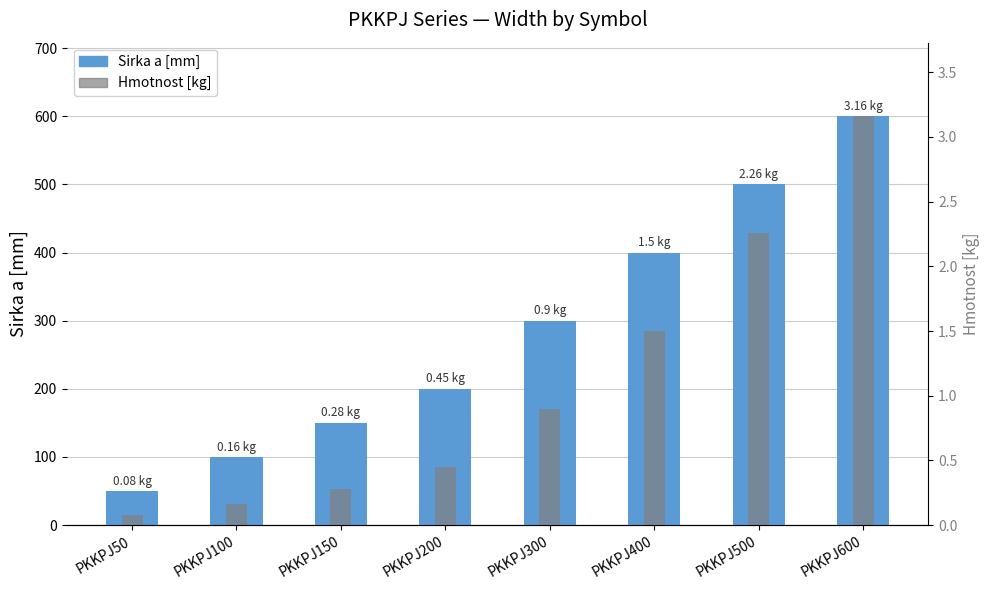

Read the Hmotnost [kg] value at PKKPJ500.

429.1